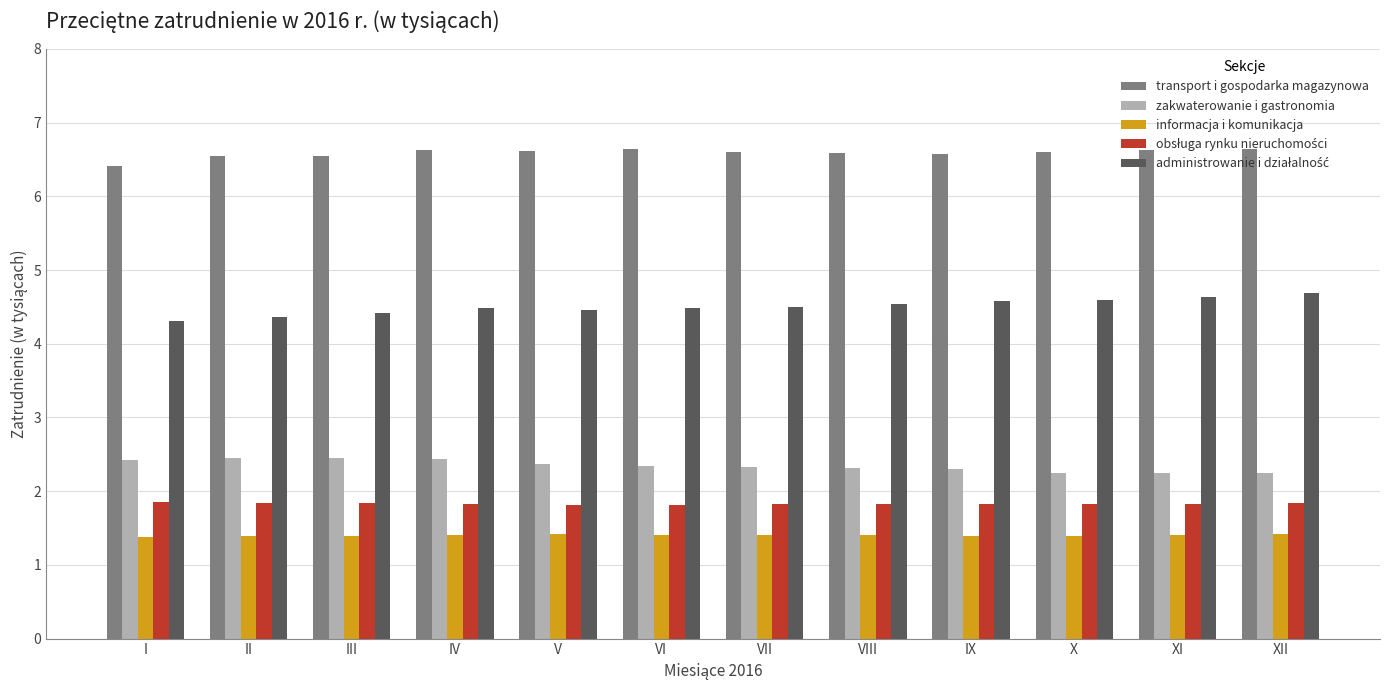

What is the difference between the maximum and minimum values in the transport i gospodarka magazynowa series?

0.2